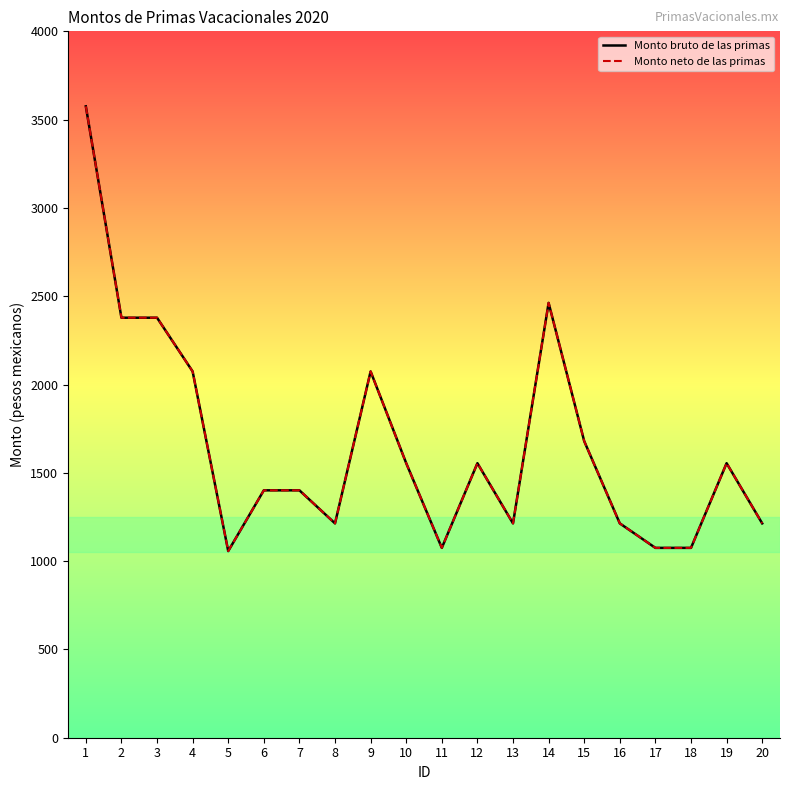

What is the average value of the Monto neto de las primas series?

1661.2